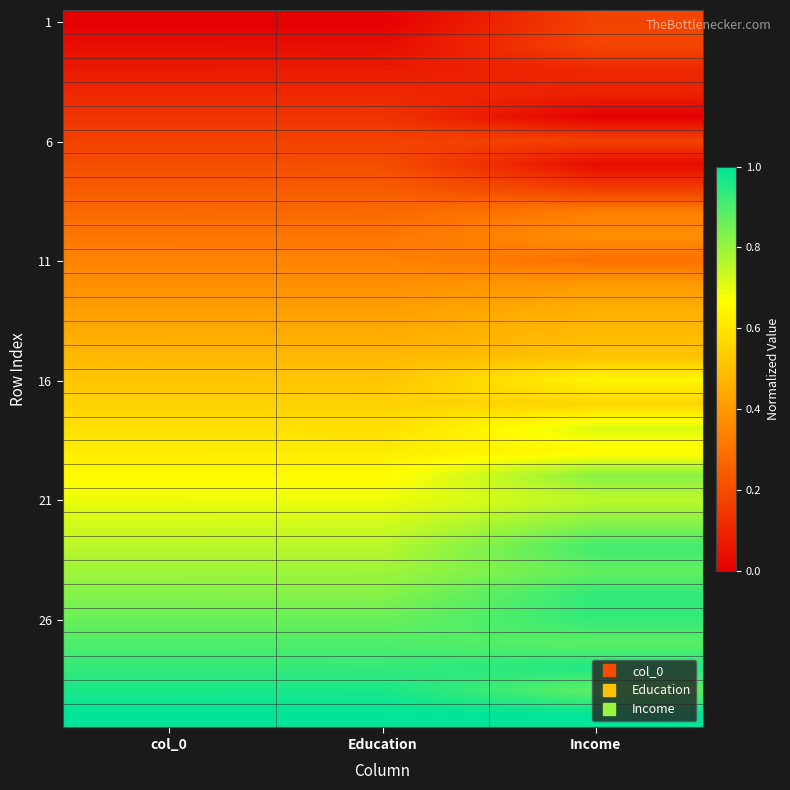

What is the total value across all series at Income?

16.1